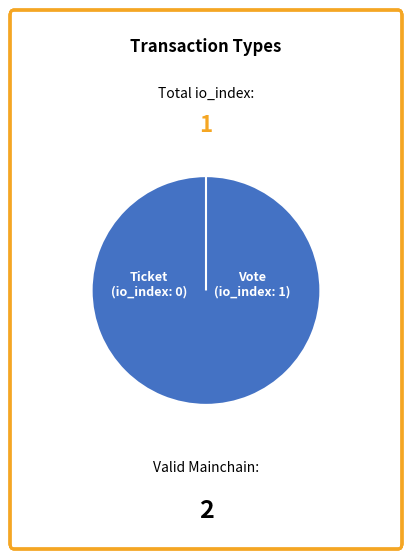

Does any single category account for the majority?

Yes